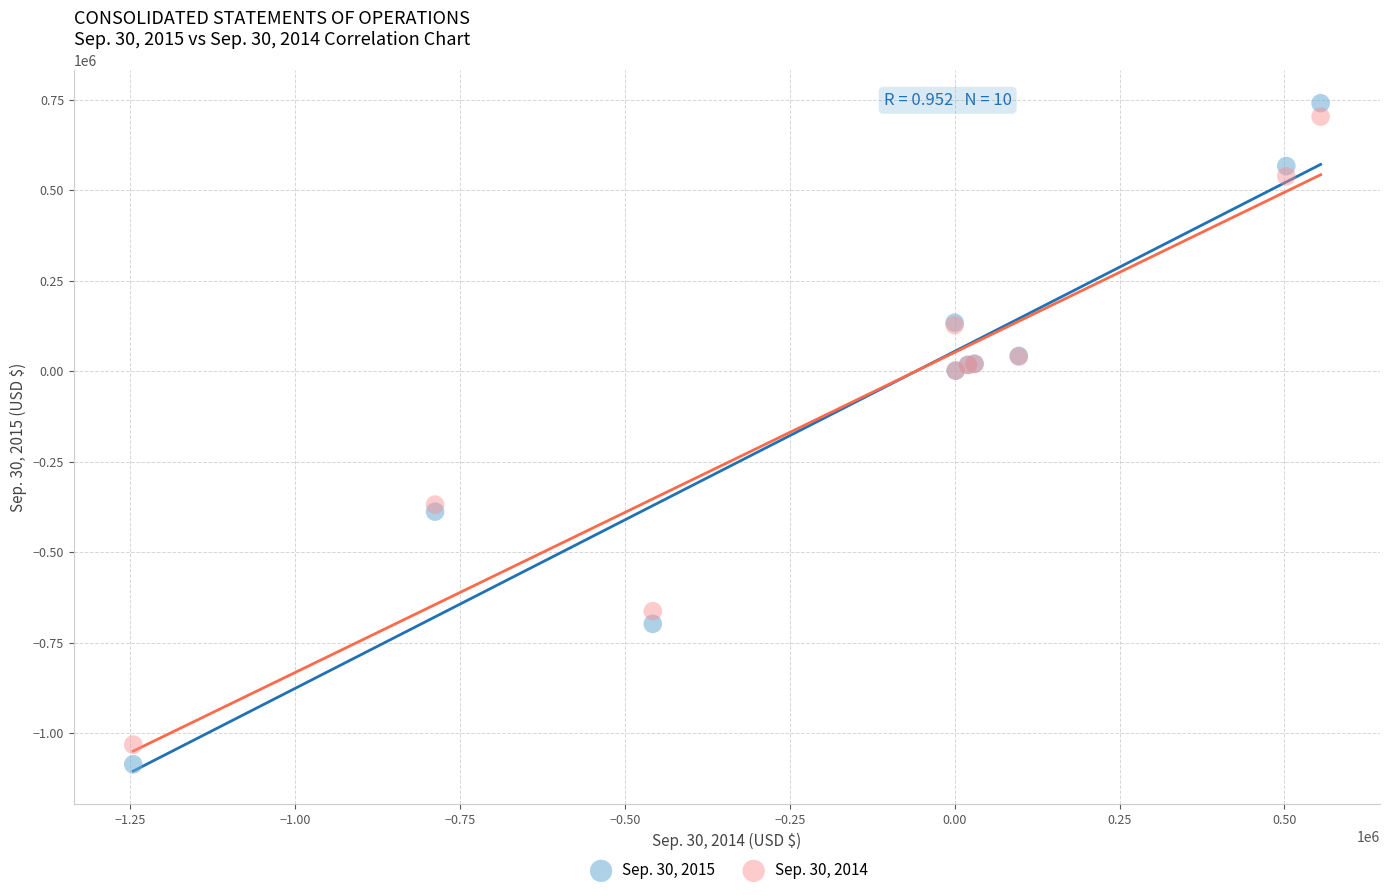

What are all the series names shown in the legend?

Sep. 30, 2015, Sep. 30, 2014